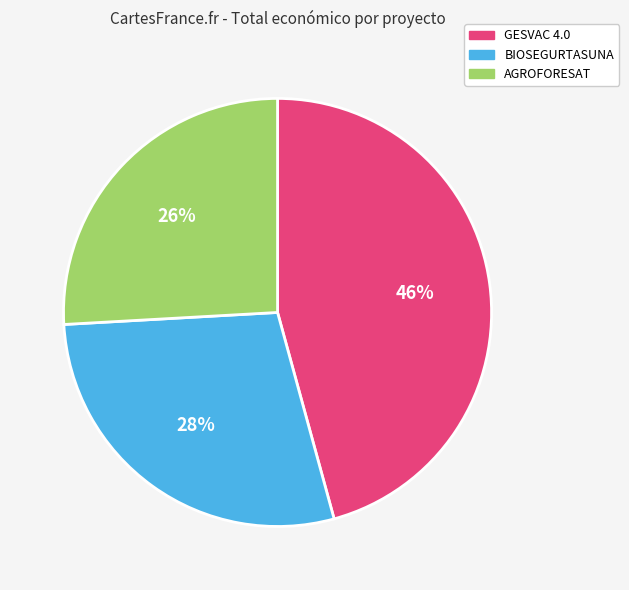

To the nearest percent, what is the difference between the largest and smallest slice percentages?

20%